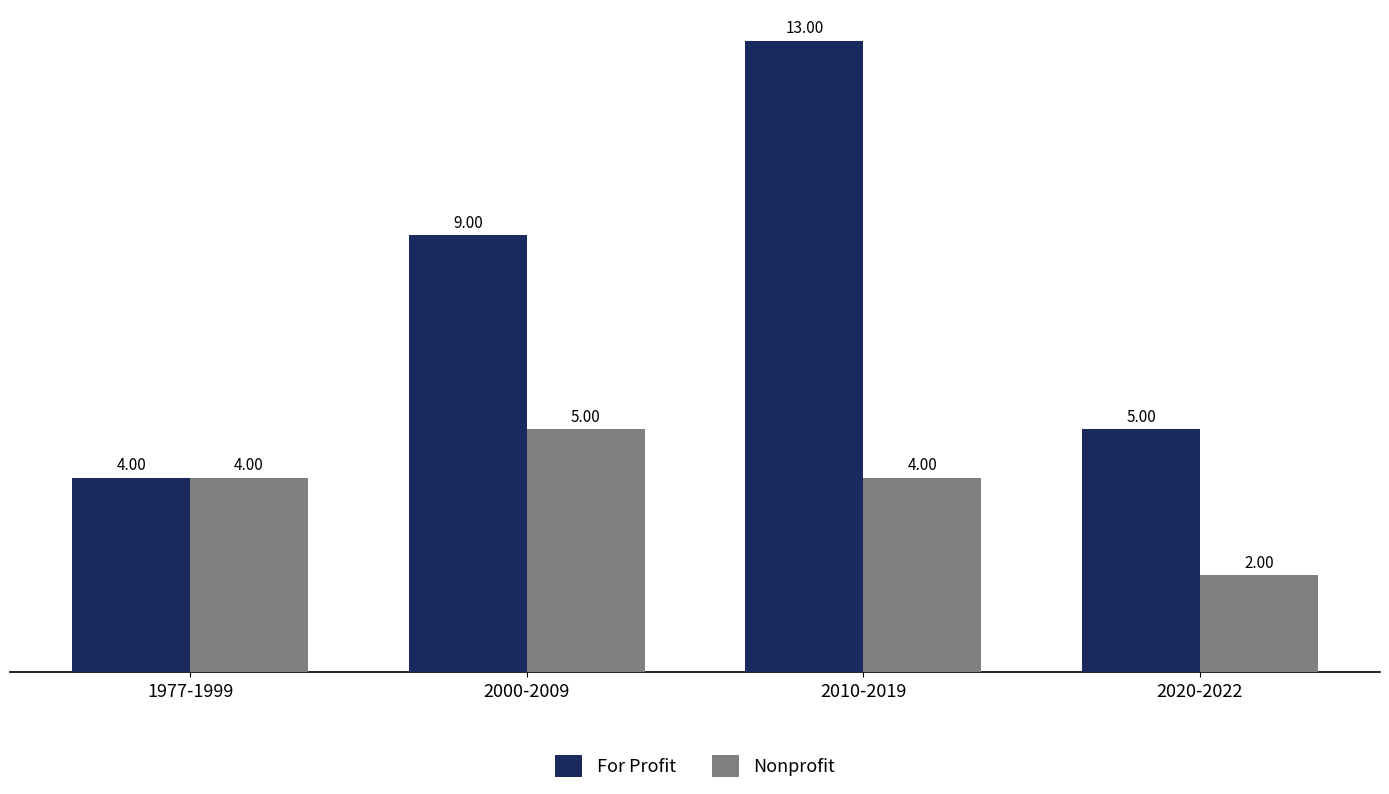

What are all the series names shown in the legend?

For Profit, Nonprofit